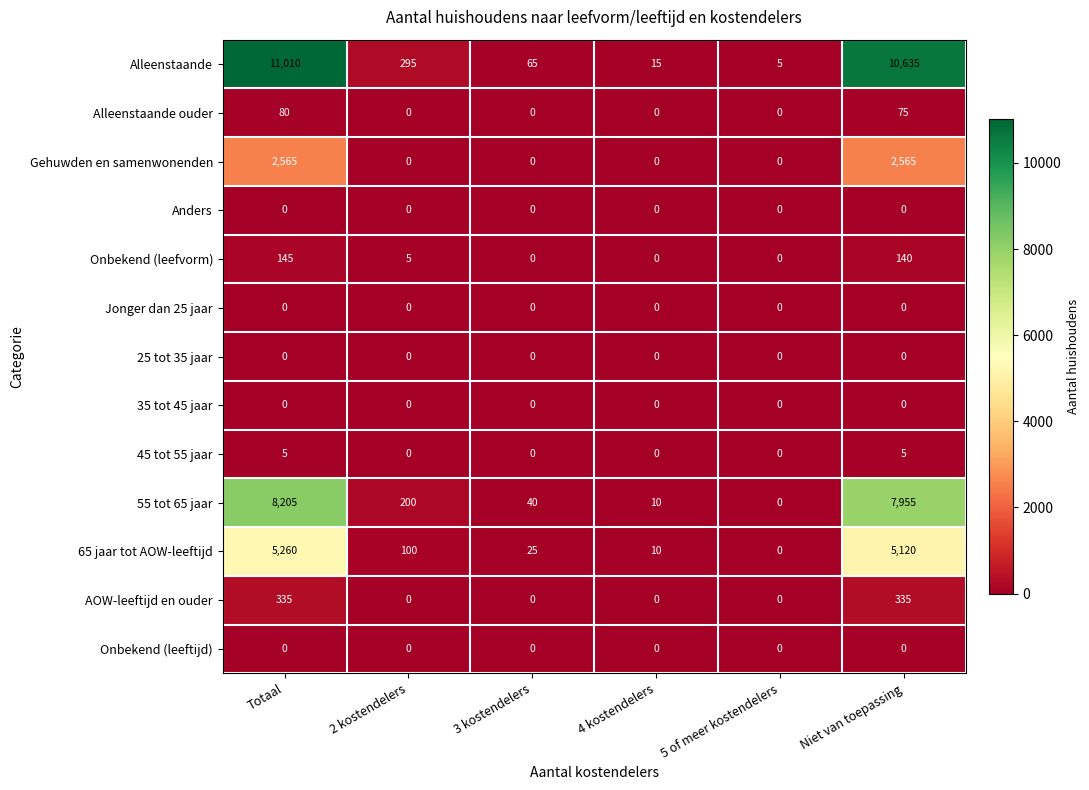

What is the total value across all series at 5 of meer kostendelers?

5